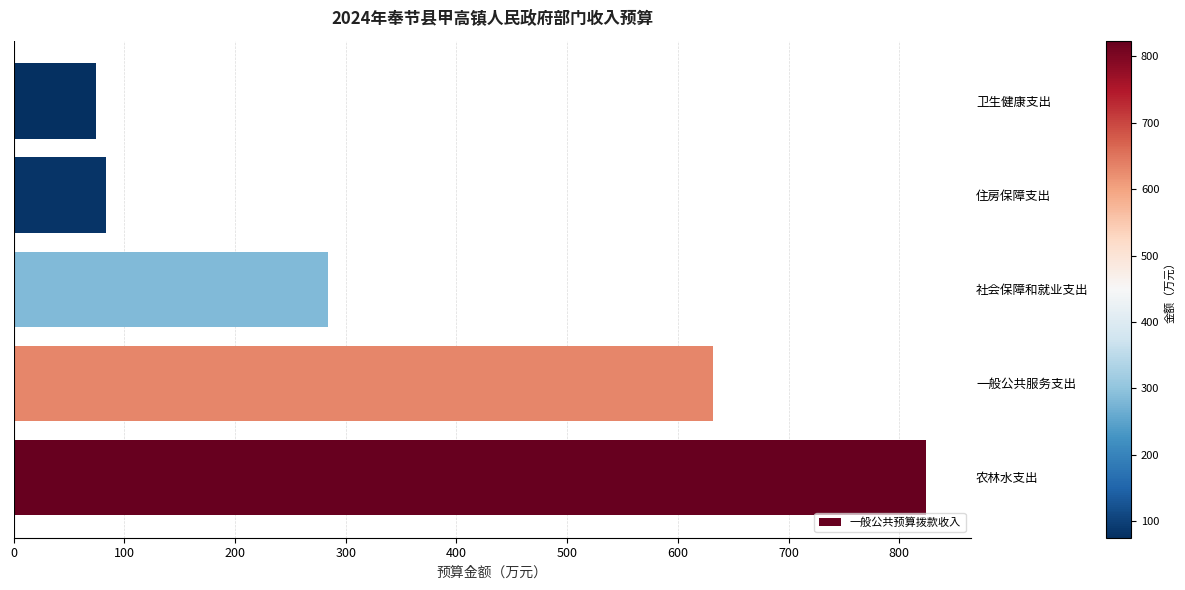

What is the difference between the maximum and second lowest values?

740.5